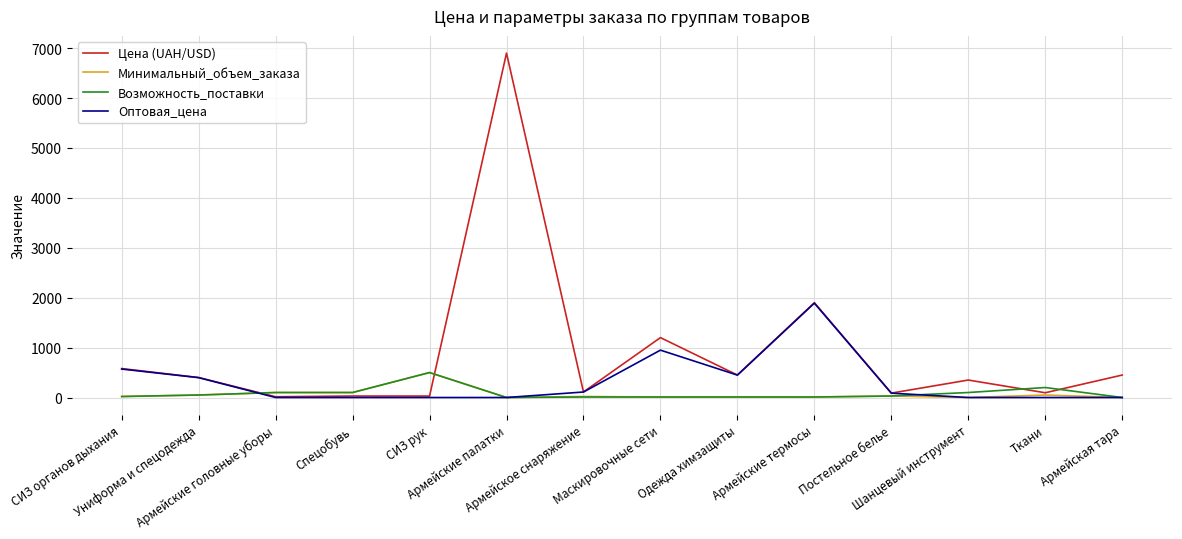

How many series are shown in this chart?

4